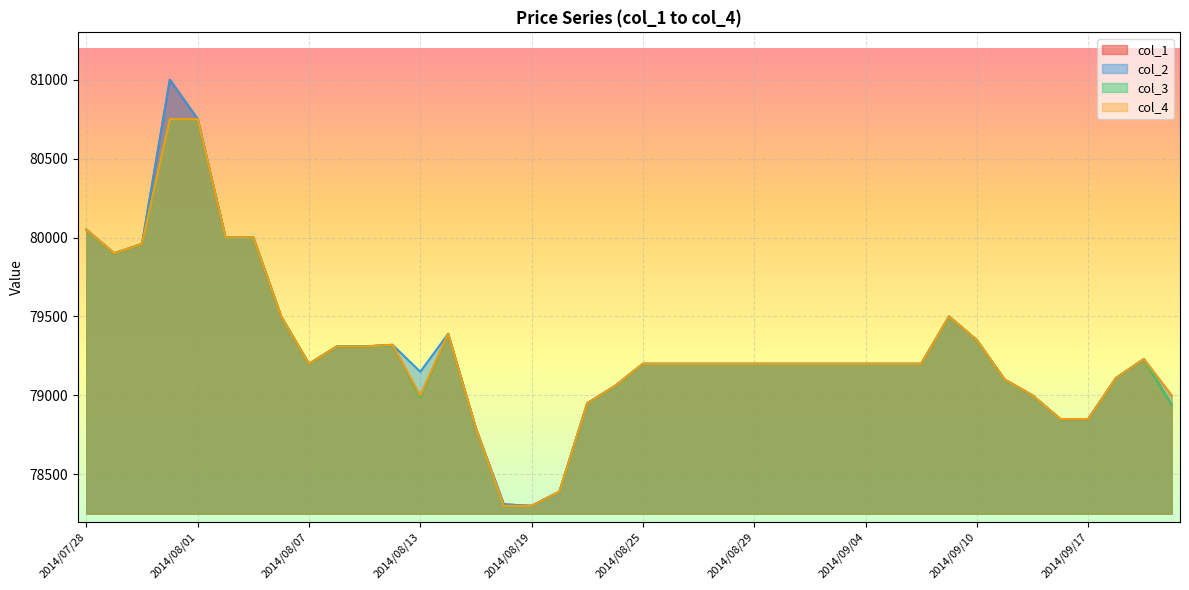

What is the difference between the second highest and minimum values in the col_1 series?

2450